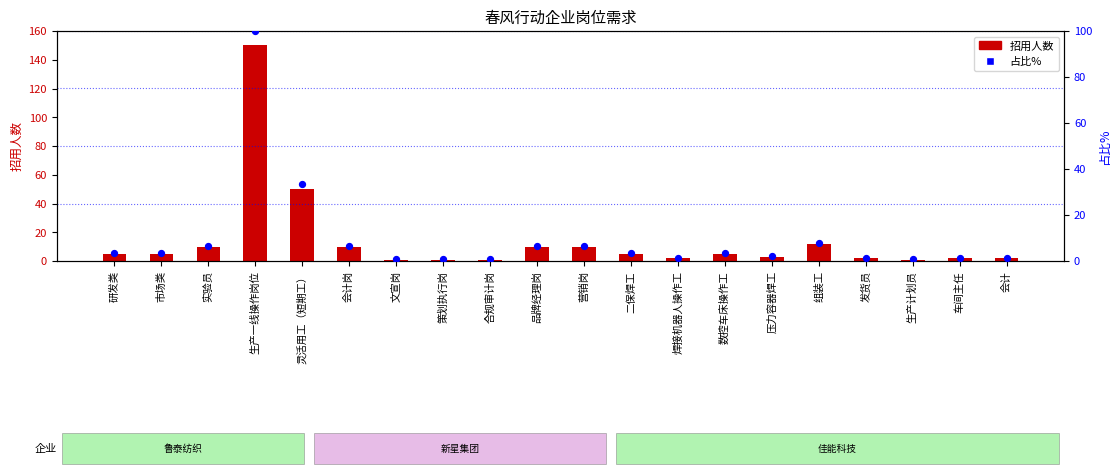

Which series has the widest spread of Y values?

招用人数